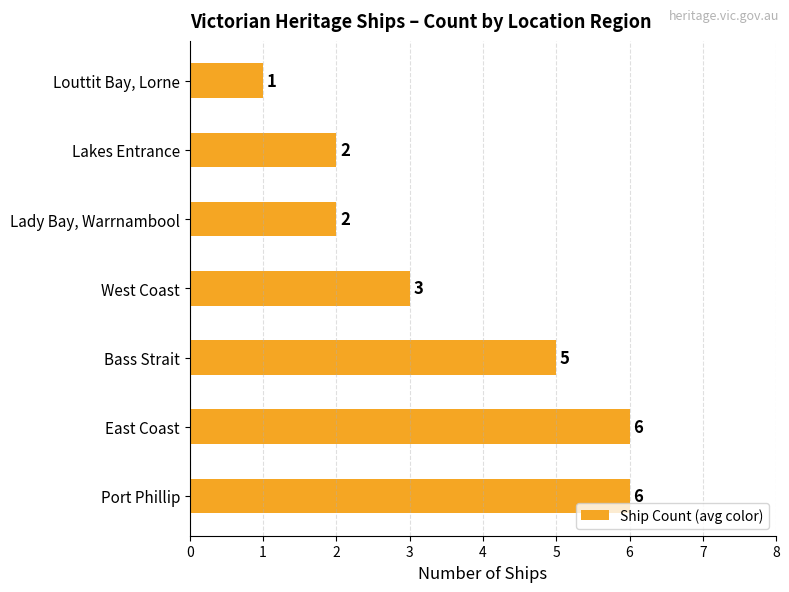

Reading bottom to top, what are all the values shown in this chart?

6	6	5	3	2	2	1